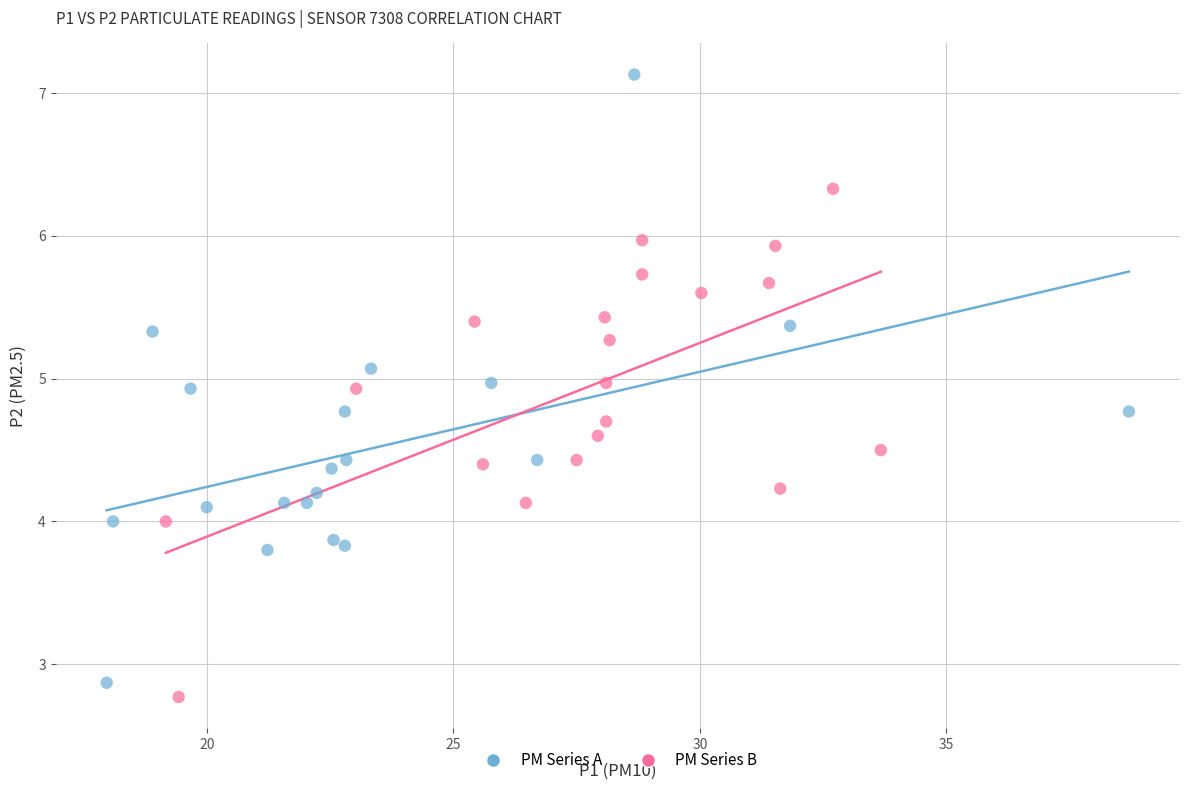

What are all the series names shown in the legend?

PM Series A, PM Series B